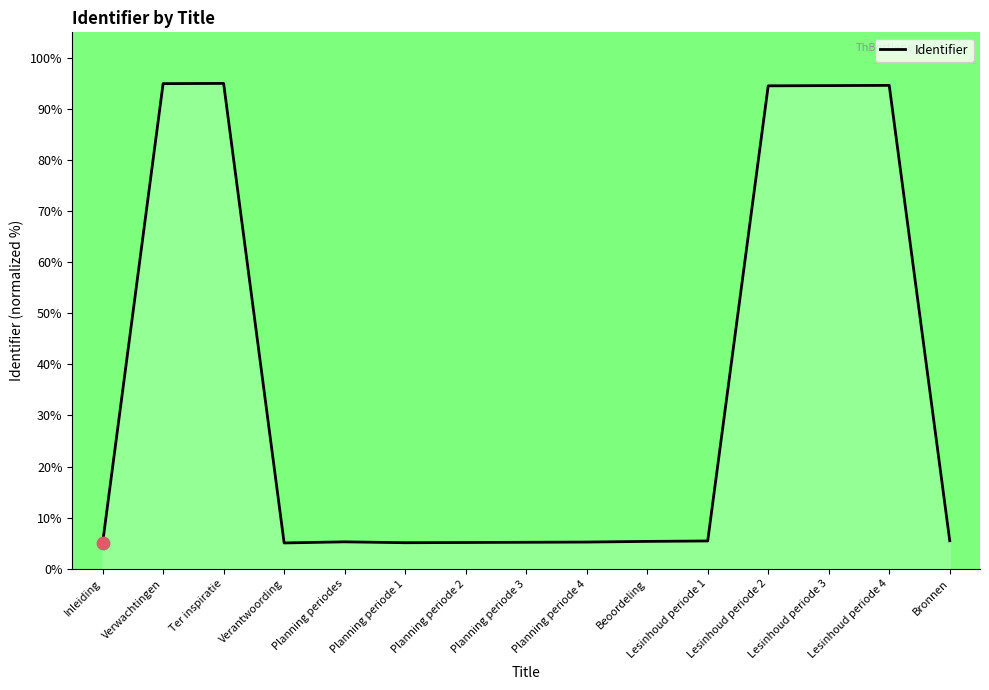

What is the change in value from Inleiding to Lesinhoud periode 1?

+0.4